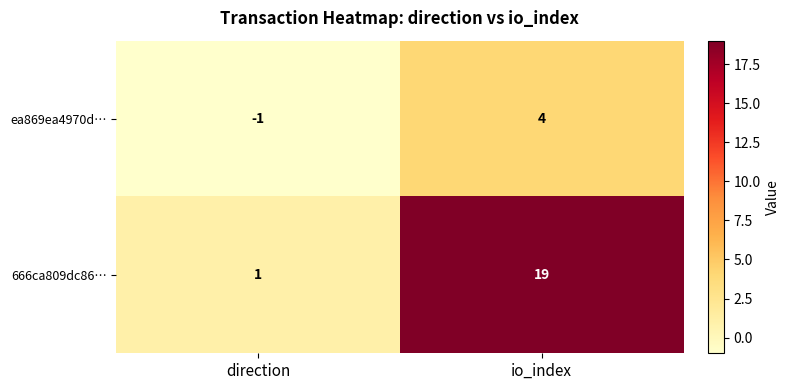

What is the maximum value shown in the chart?

19